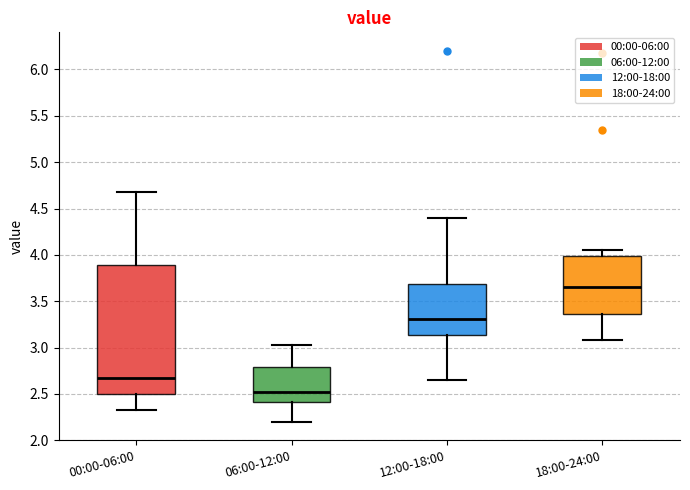

Reading left to right, read every box against the y-axis: the position of its median line, the range the box covers, and the ends of its whiskers. The values are not printed on the chart, so give them approximately, as read against the axis.

00:00-06:00: median 2.70, box 2.50 to 3.90, whiskers 2.35 to 4.70
06:00-12:00: median 2.55, box 2.40 to 2.80, whiskers 2.20 to 3.05
12:00-18:00: median 3.30, box 3.15 to 3.70, whiskers 2.65 to 4.40
18:00-24:00: median 3.65, box 3.35 to 4.00, whiskers 3.10 to 4.05